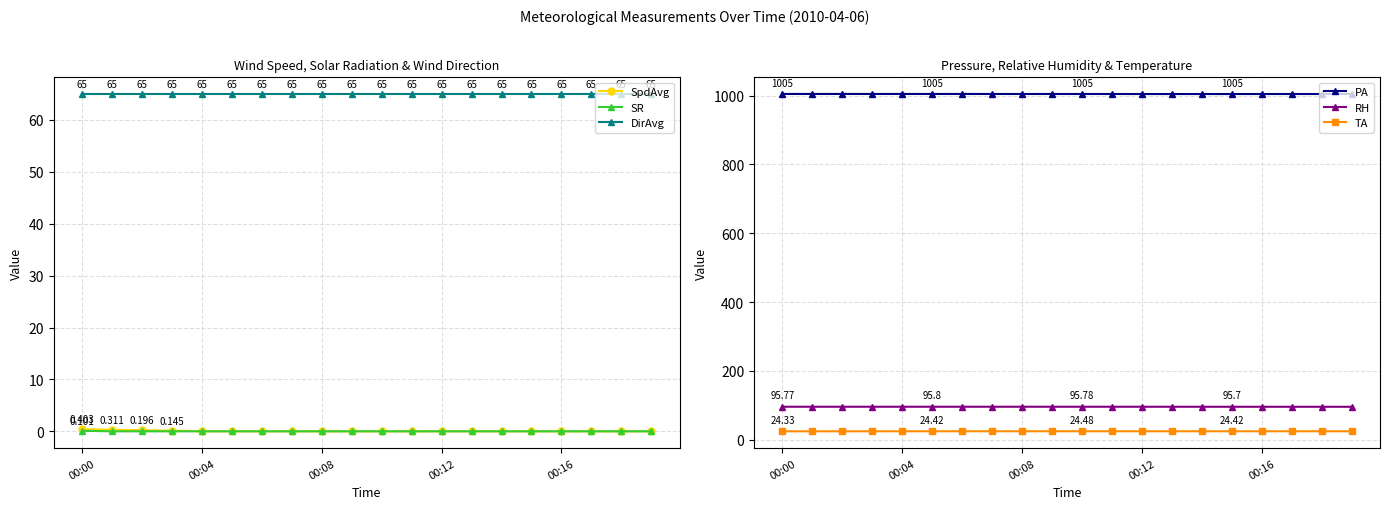

Reading left to right, transcribe all the data shown in this chart.

SpdAvg: 0.4	0.3	0.2	0.1	0.0	0.0	0.0	0.0	0.0	0.0	0.0	0.0	0.0	0.0	0.0	0.0	0.0	0.0	0.0	0.0
SR: 0.1	0.0	0.0	0.0	0.0	0.0	0.0	0.0	0.0	0.0	0.0	0.0	0.0	0.0	0.0	0.0	0.0	0.0	0.0	0.0
DirAvg: 65.0	65.0	65.0	65.0	65.0	65.0	65.0	65.0	65.0	65.0	65.0	65.0	65.0	65.0	65.0	65.0	65.0	65.0	65.0	65.0
PA: 1005.1	1005.1	1005.1	1005.1	1005.1	1005.0	1005.0	1005.0	1005.0	1005.0	1004.9	1004.9	1004.9	1004.9	1004.9	1004.9	1004.9	1004.9	1004.9	1004.9
RH: 95.8	95.8	95.8	95.8	95.8	95.8	95.8	95.8	95.8	95.8	95.8	95.8	95.8	95.7	95.7	95.7	95.7	95.6	95.6	95.6
TA: 24.3	24.3	24.3	24.4	24.4	24.4	24.4	24.5	24.5	24.5	24.5	24.5	24.4	24.4	24.4	24.4	24.4	24.4	24.4	24.4